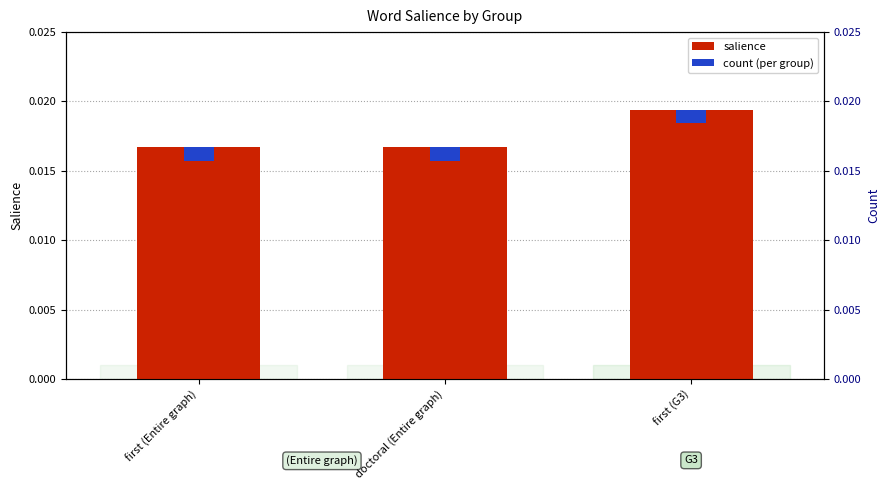

At how many categories does at least one series exceed 0?

3